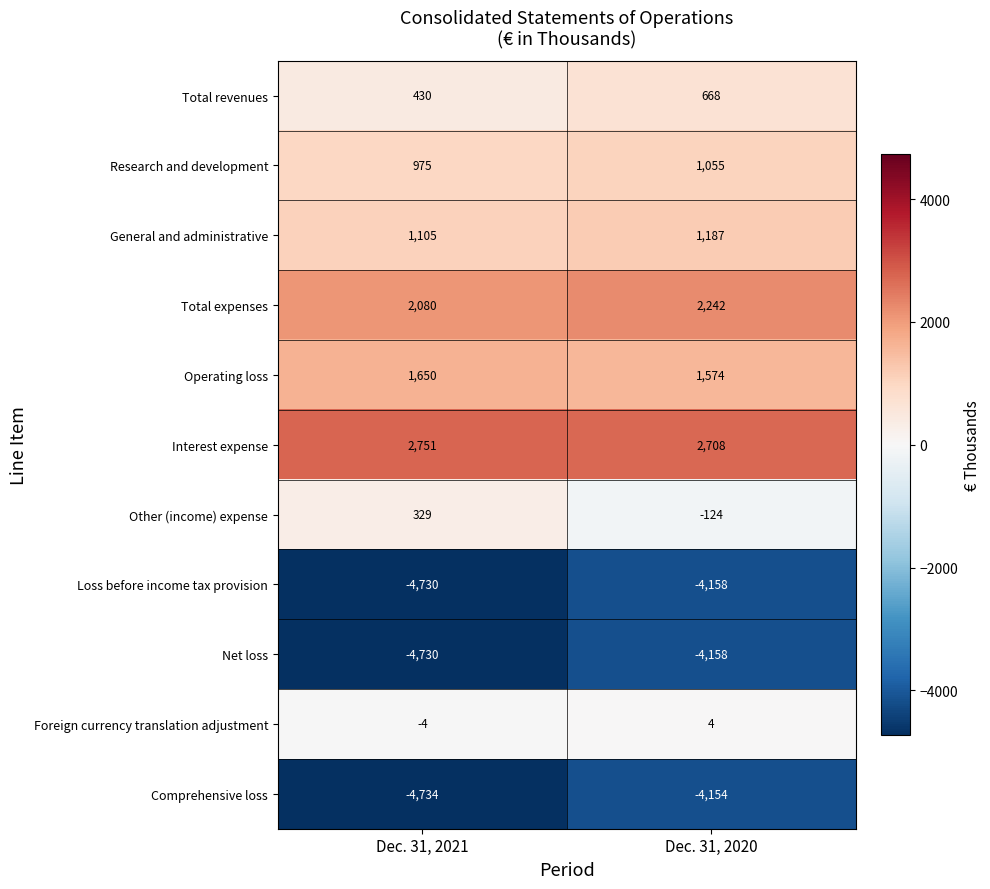

Is it true that Comprehensive loss equals -7081 at Dec. 31, 2020?

False